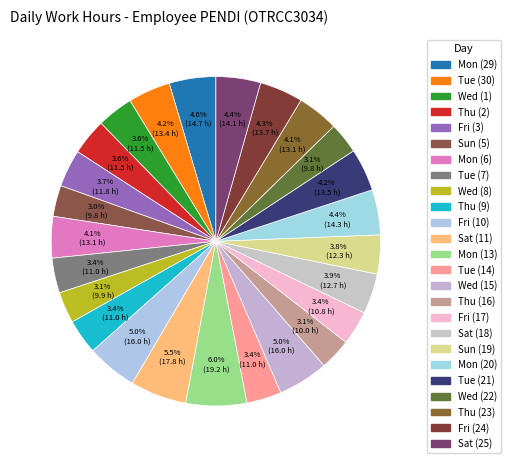

Which category has the smallest portion of the pie?

Sun (5)